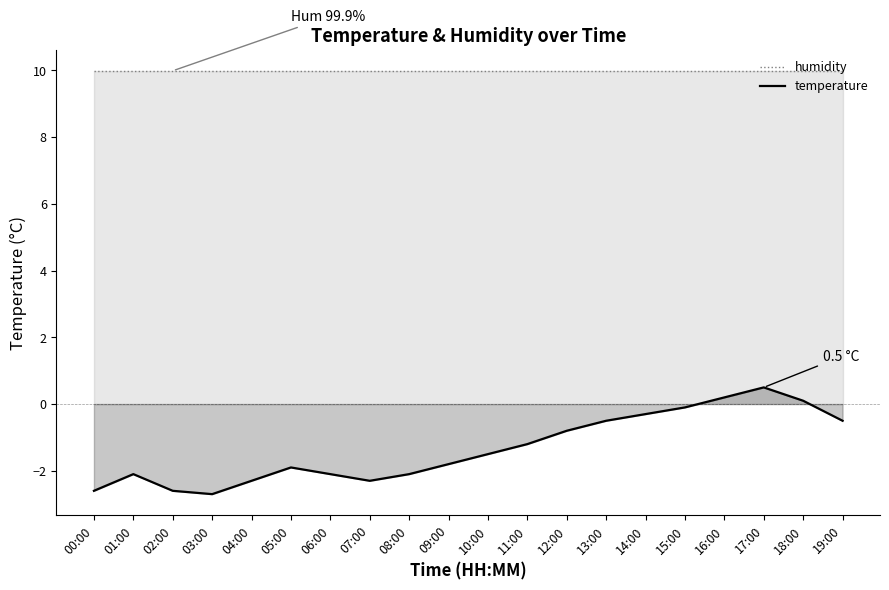

What is the label of the 9th point from the right?

11:00